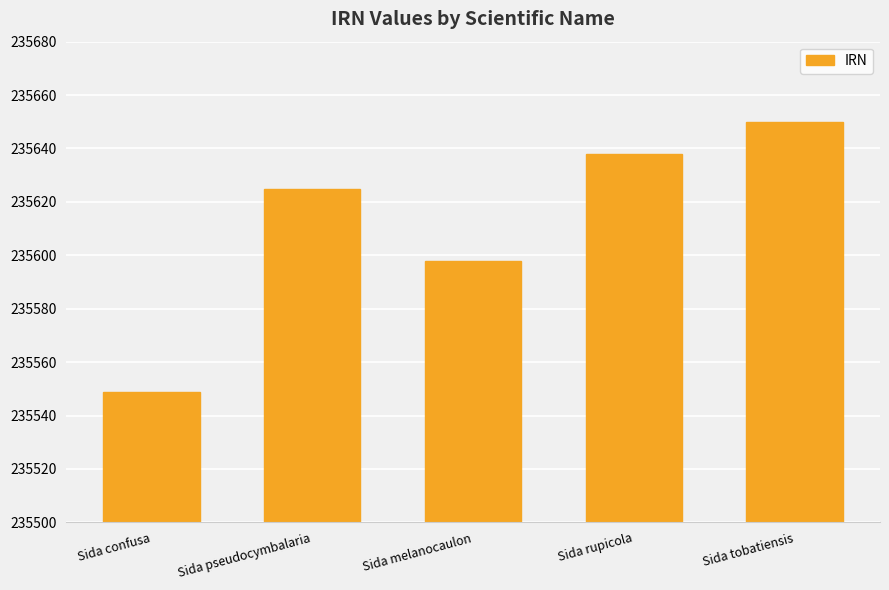

Reading right to left, list all the values displayed in this chart.

235650	235638	235598	235625	235549